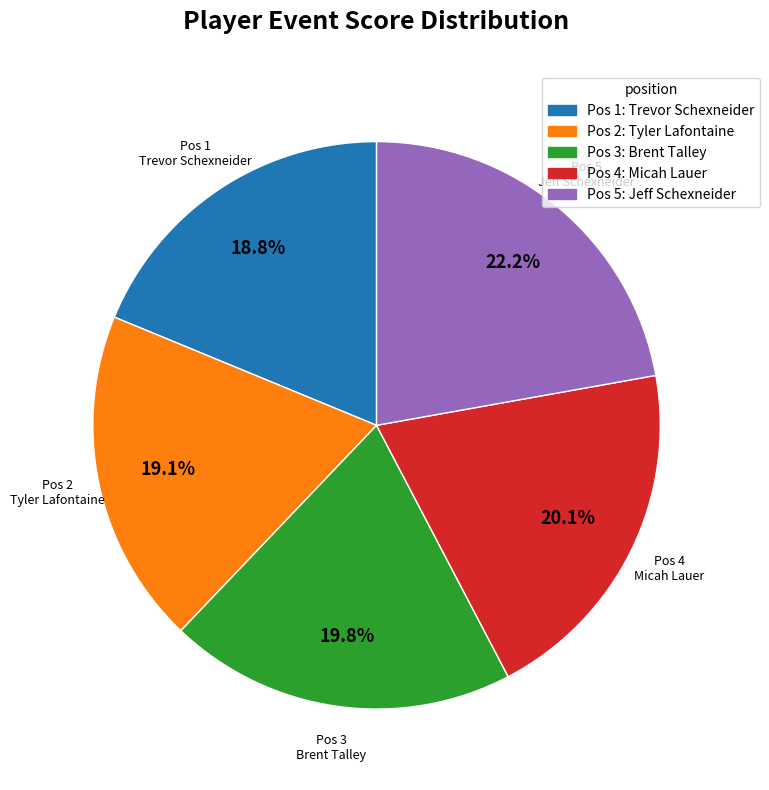

Is there a majority slice in this chart?

No